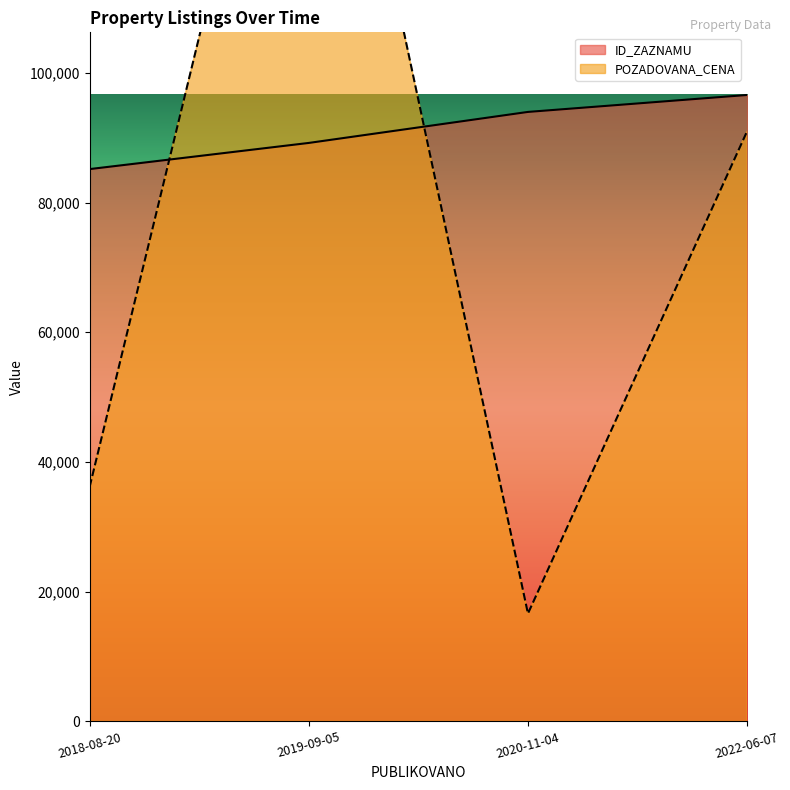

At which category is the sum across all series the highest?

2019-09-05